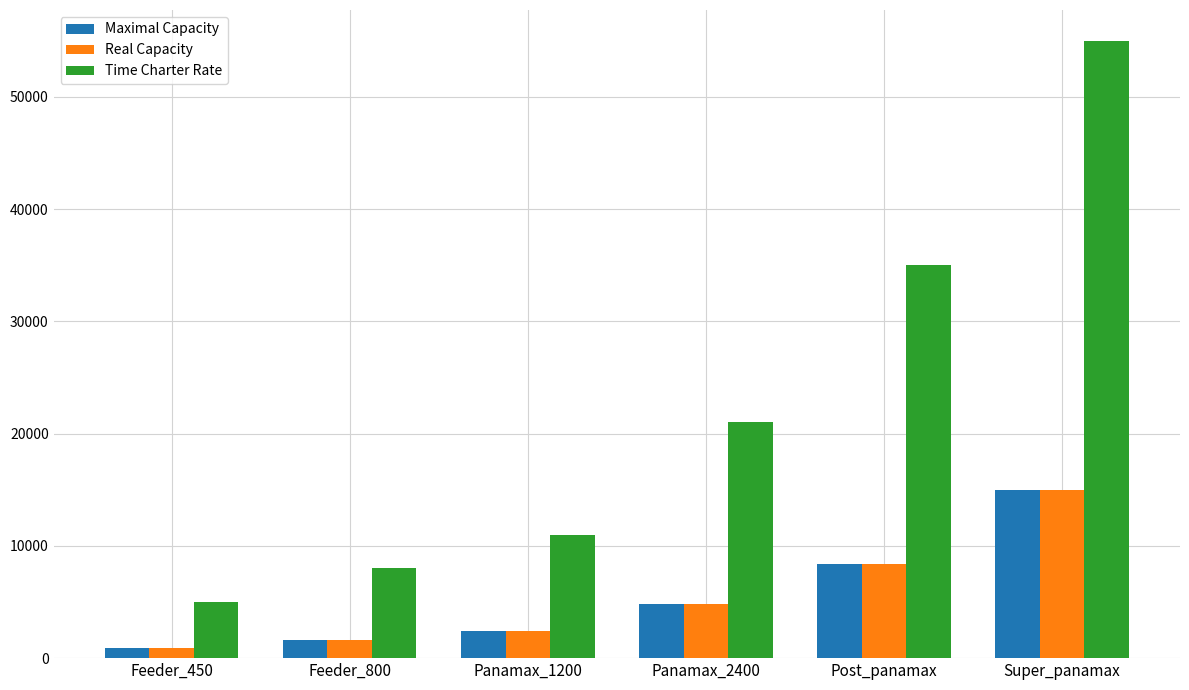

At which category is the sum across all series the highest?

Super_panamax